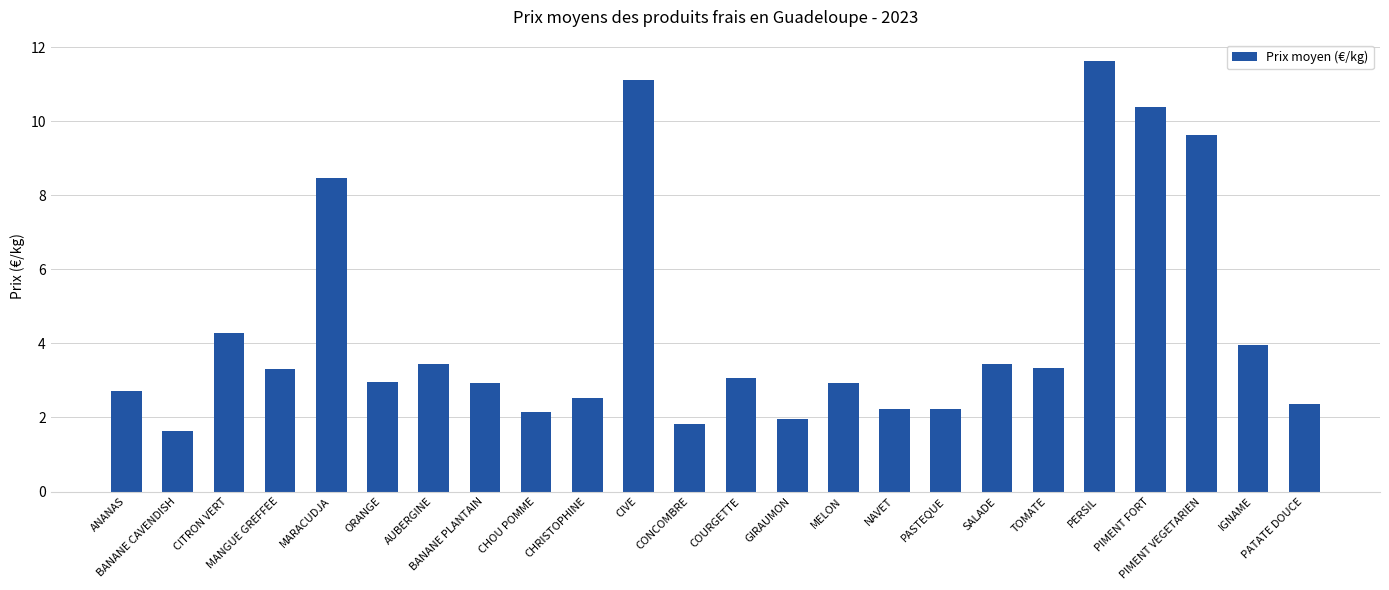

What is the greatest value displayed?

11.6